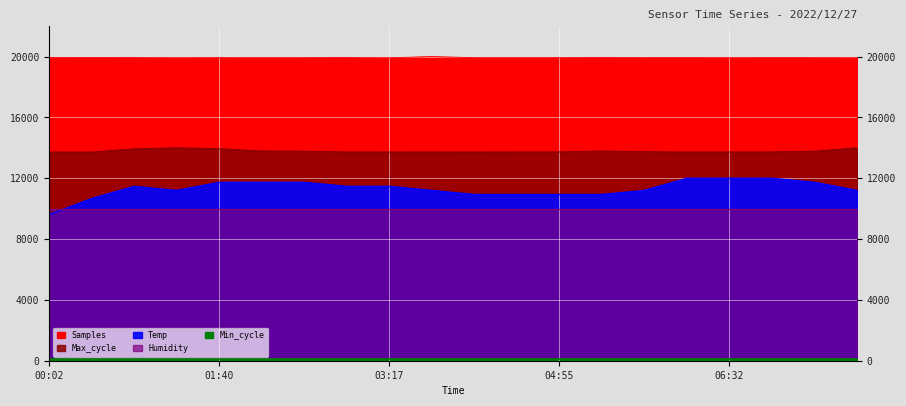

What is the sum of all Samples values?

398750.3